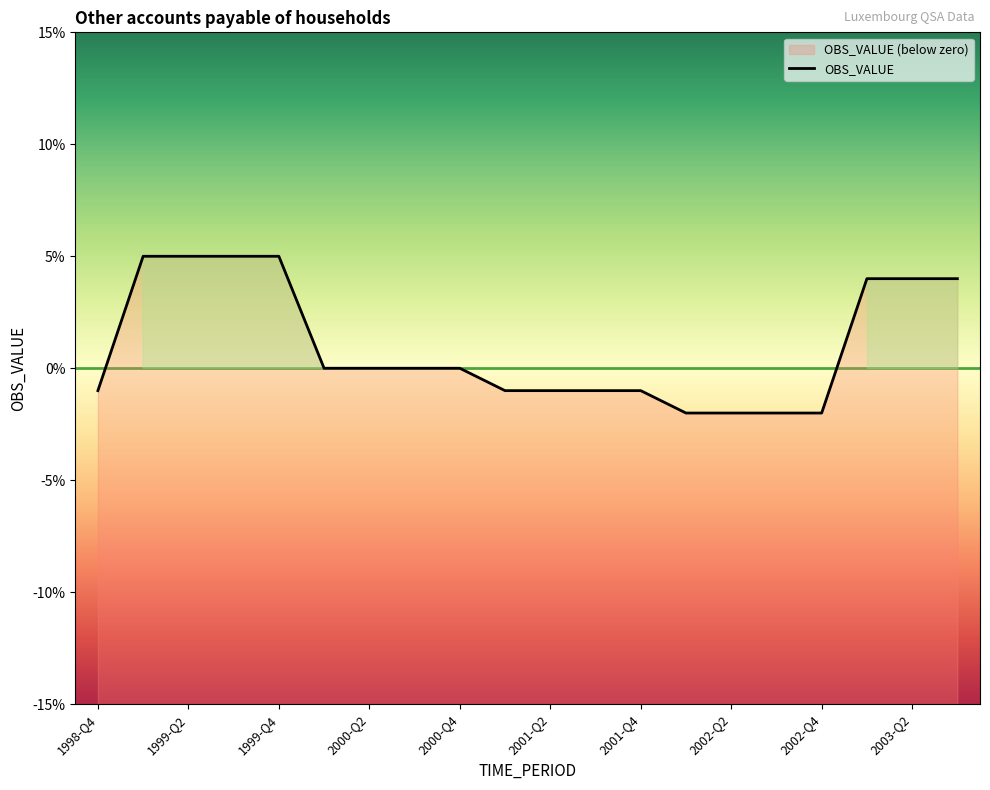

What position from the right is 2002-Q1?

7